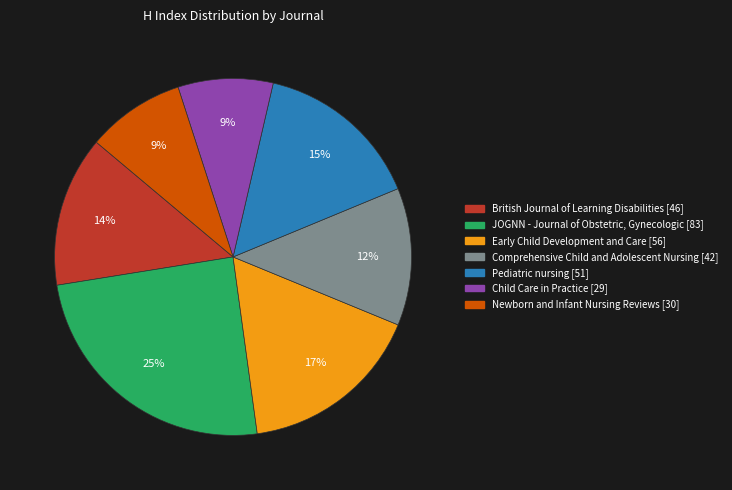

Combined, do Child Care in Practice [29] and British Journal of Learning Disabilities [46] account for over 50%?

No